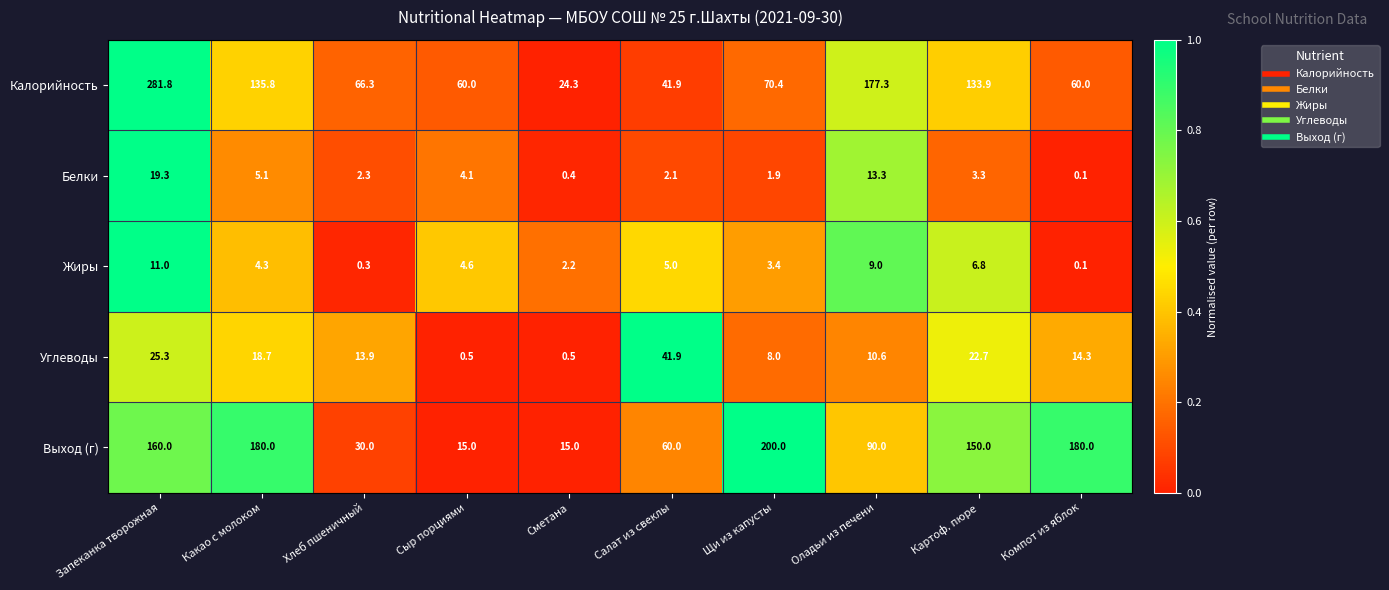

Where is Калорийность nearest to the value 153?

Какао с молоком